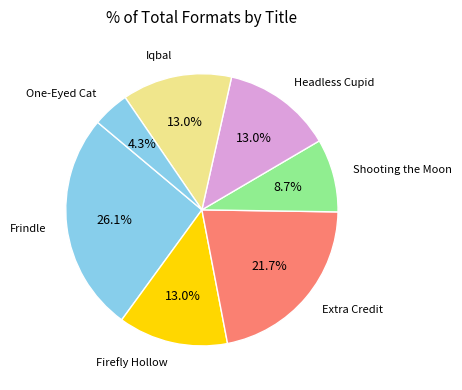

To the nearest percent, what is the difference between the largest and smallest slice percentages?

22%